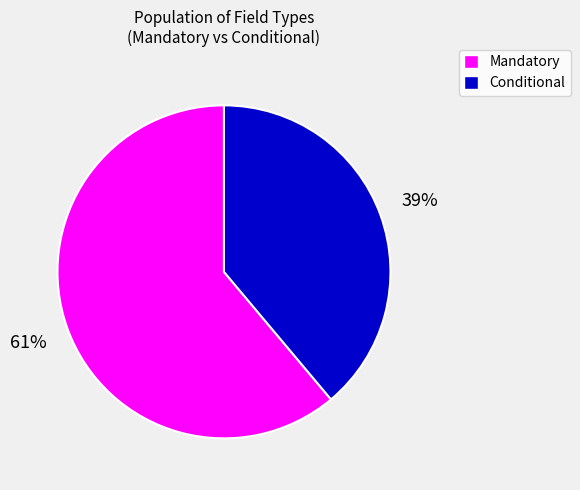

Which slice is the smallest?

Conditional